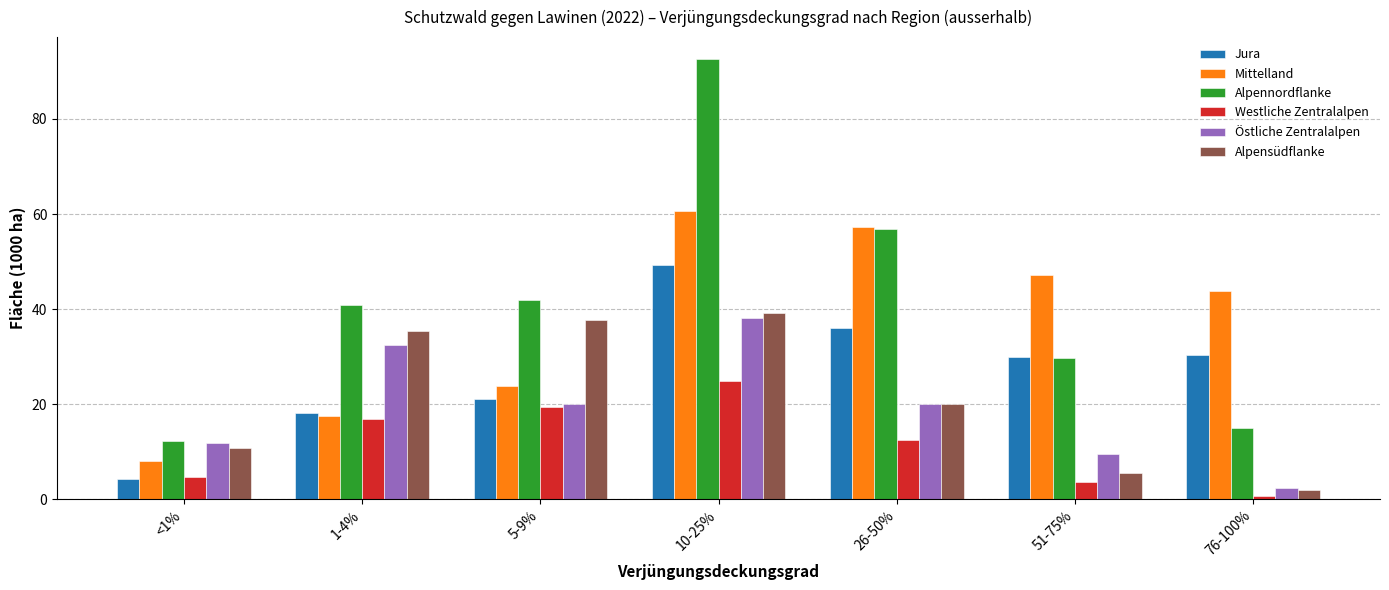

What position from the right is 10-25%?

4